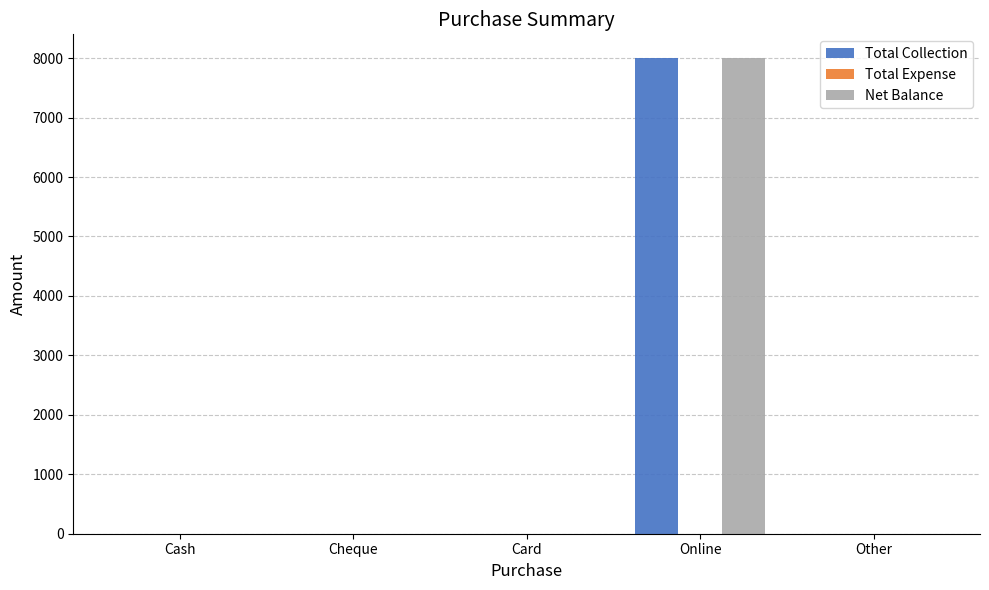

Which category has the highest value in the Net Balance series?

Online